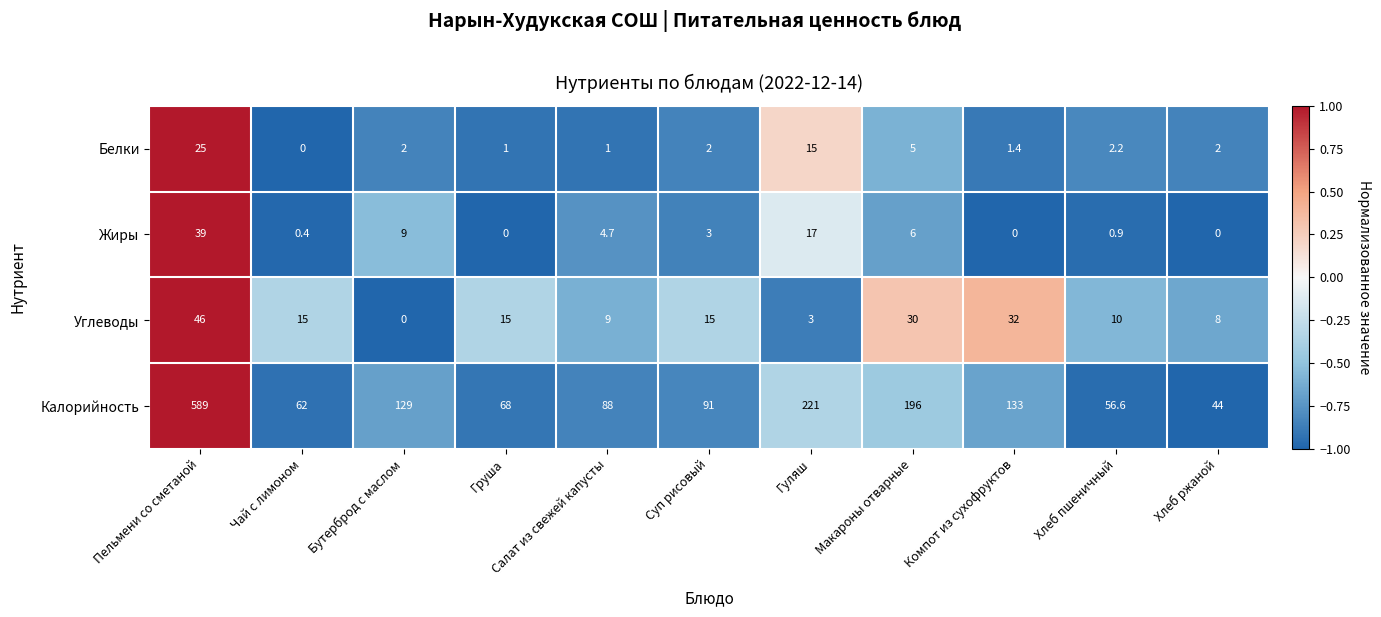

Which series has the widest spread of values?

Калорийность